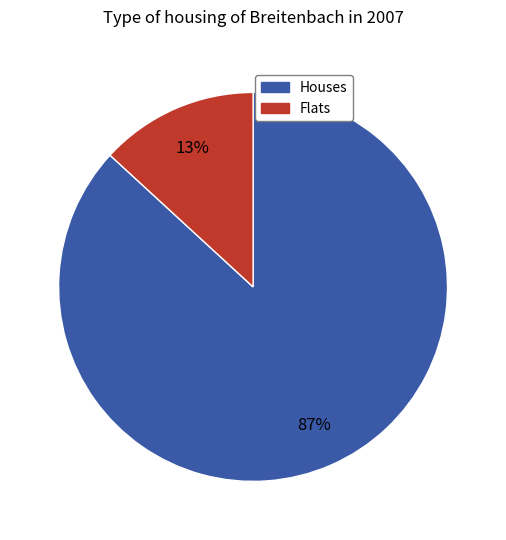

To the nearest percent, what is the average slice percentage?

50%